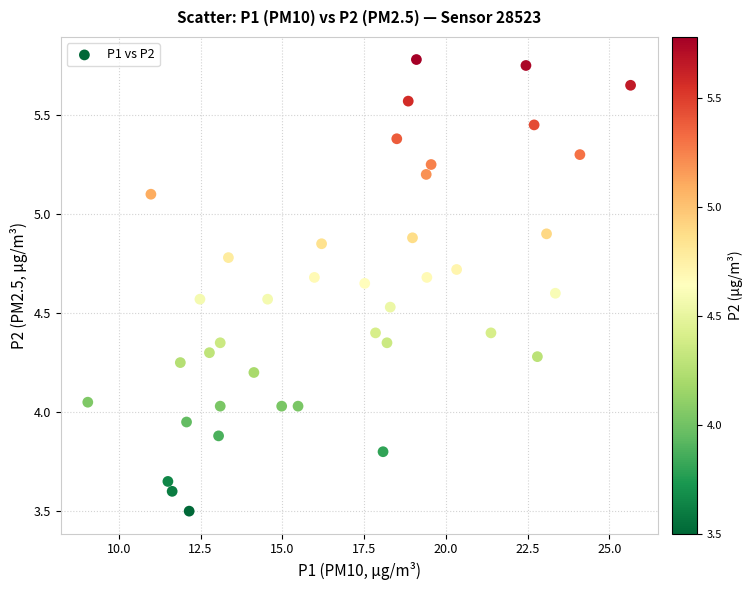

What is the range of Y values (max minus min)?

2.3